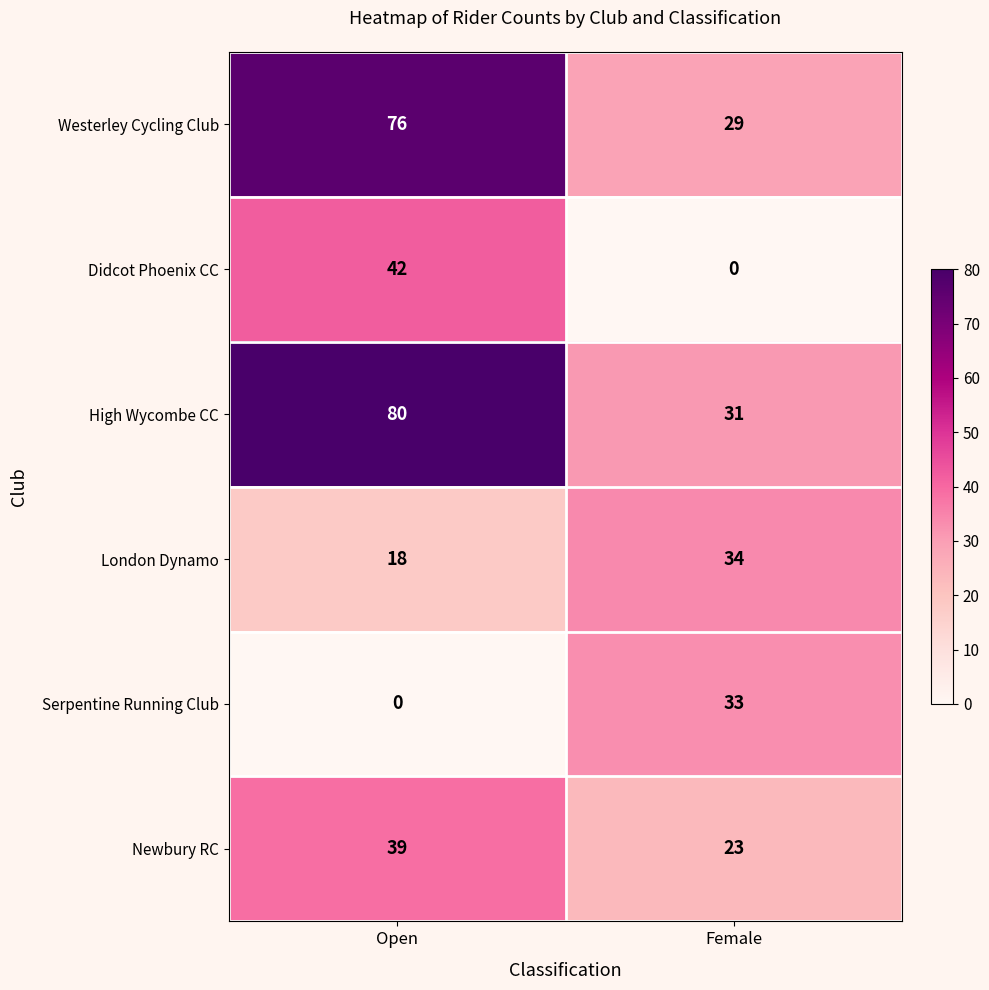

What is the lowest value of the London Dynamo series?

18